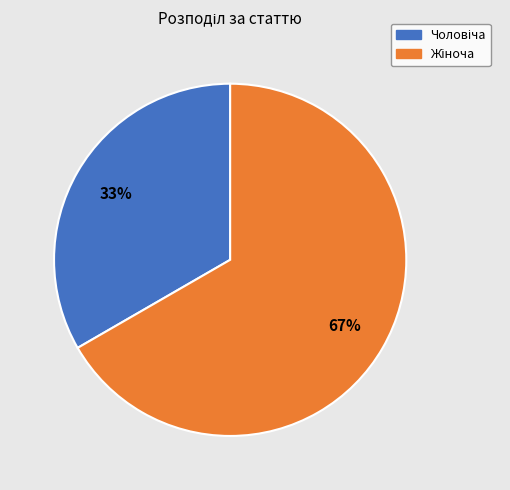

To the nearest percent, what is the average slice percentage?

50%